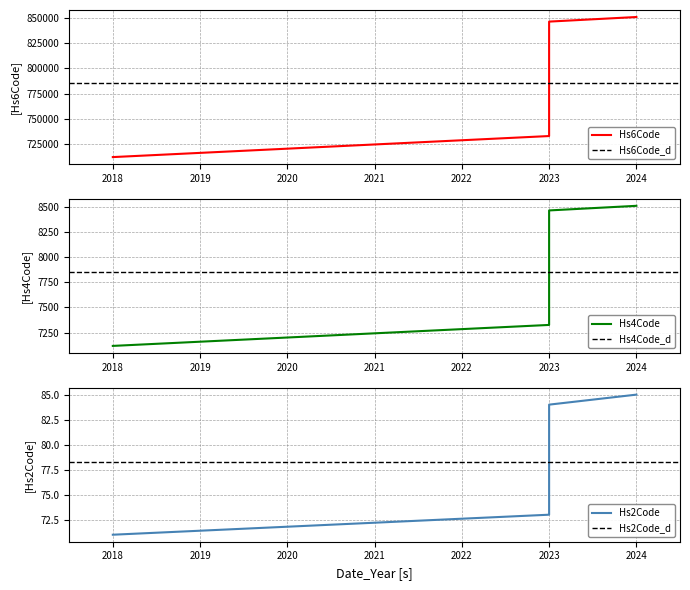

How many values in the Commodity_Hs6Code series are below 846729?

2